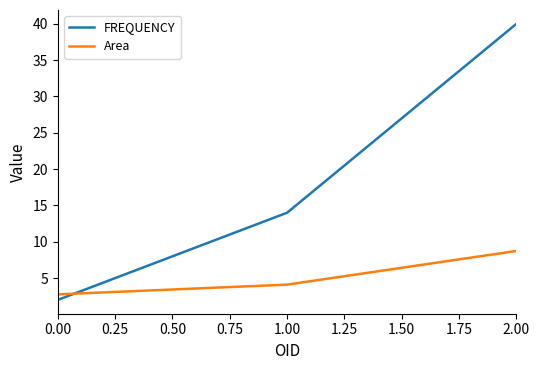

What is the approximate value of FREQUENCY at 0.00?

2.0